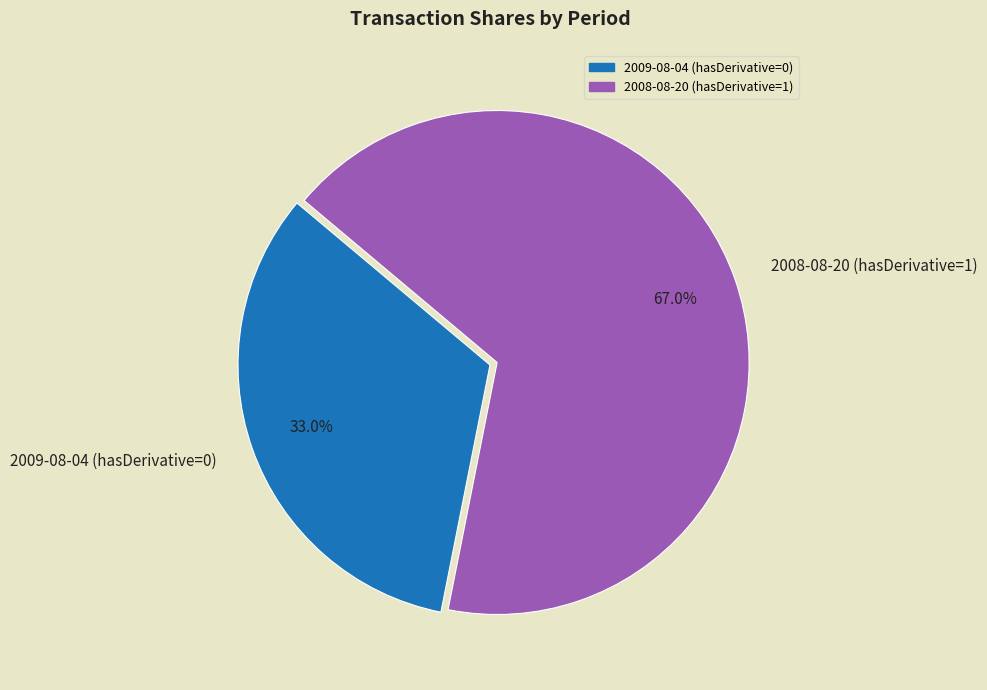

Which has a higher value, 2008-08-20 (hasDerivative=1) or 2009-08-04 (hasDerivative=0)?

2008-08-20 (hasDerivative=1)